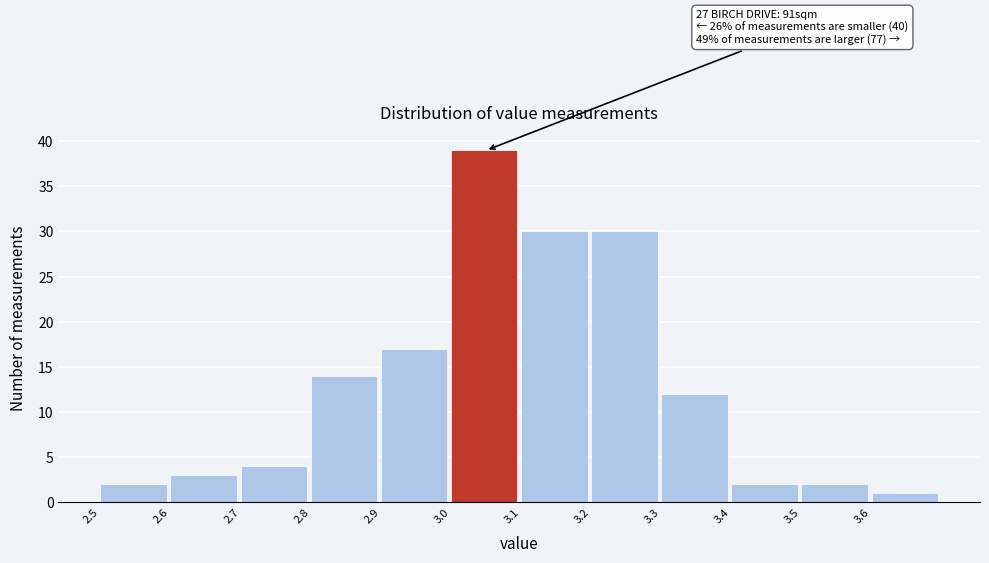

Reading left to right, extract all data points from this chart.

2	3	4	14	17	39	30	30	12	2	2	1